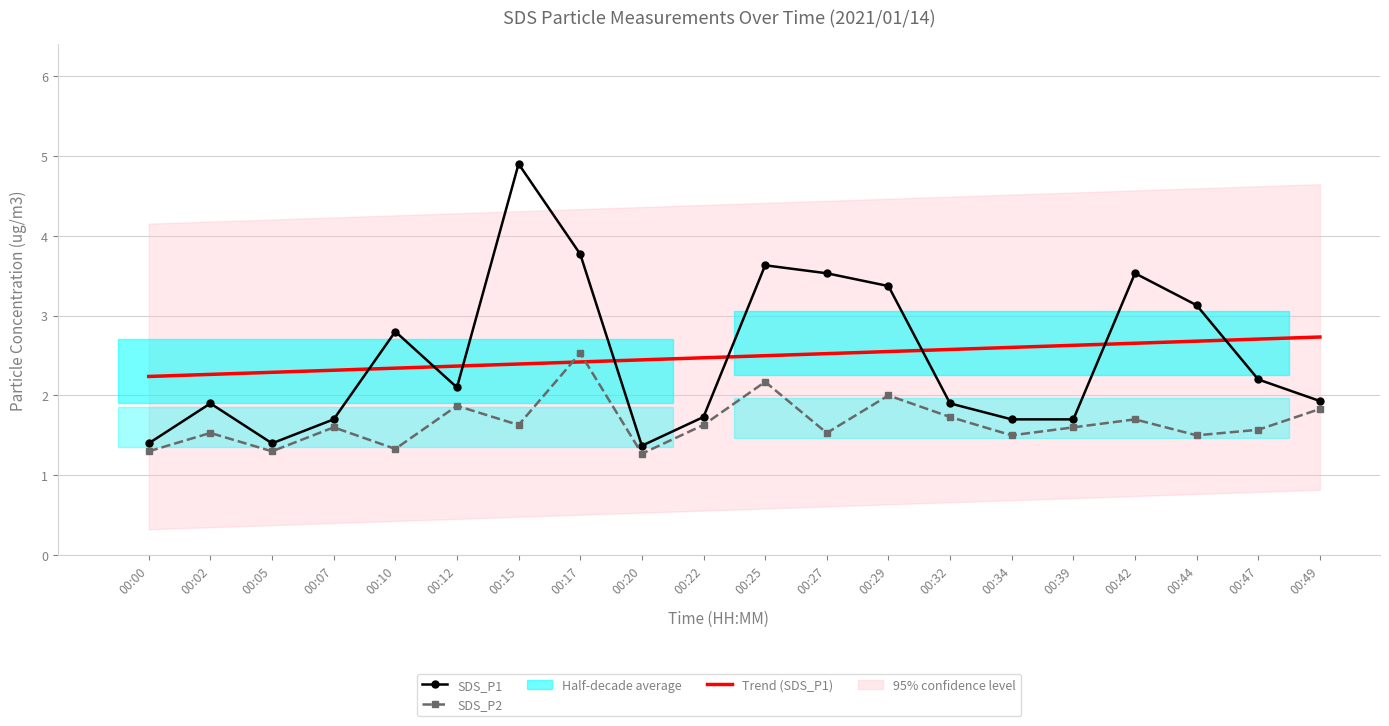

At how many categories does at least one series exceed 4?

1